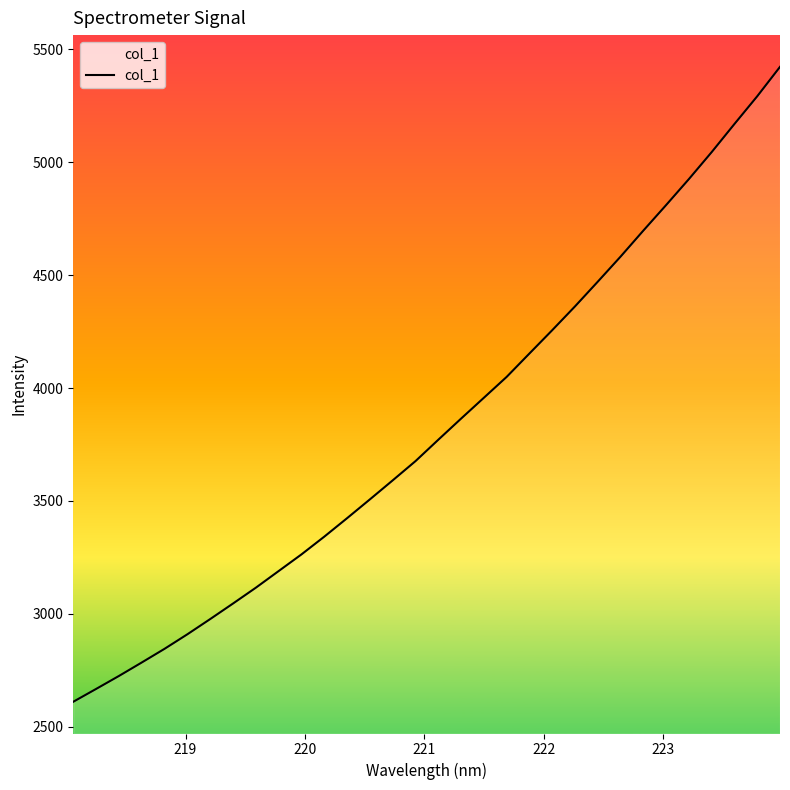

What is the maximum value shown in the chart?

5422.5